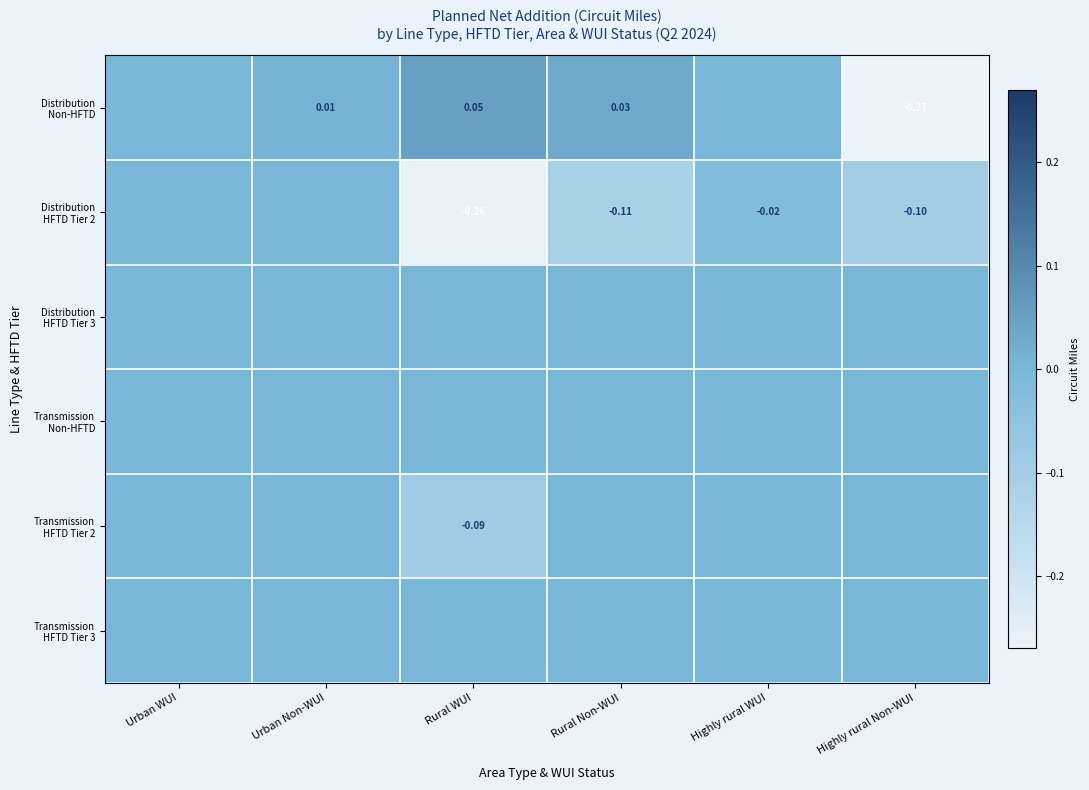

Which series changed the most between Urban Non-WUI and Highly rural WUI?

Distribution HFTD Tier 2